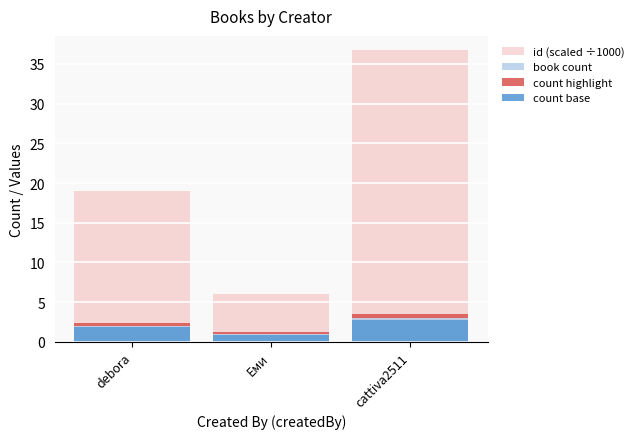

Which category has the highest value in the count highlight series?

cattiva2511